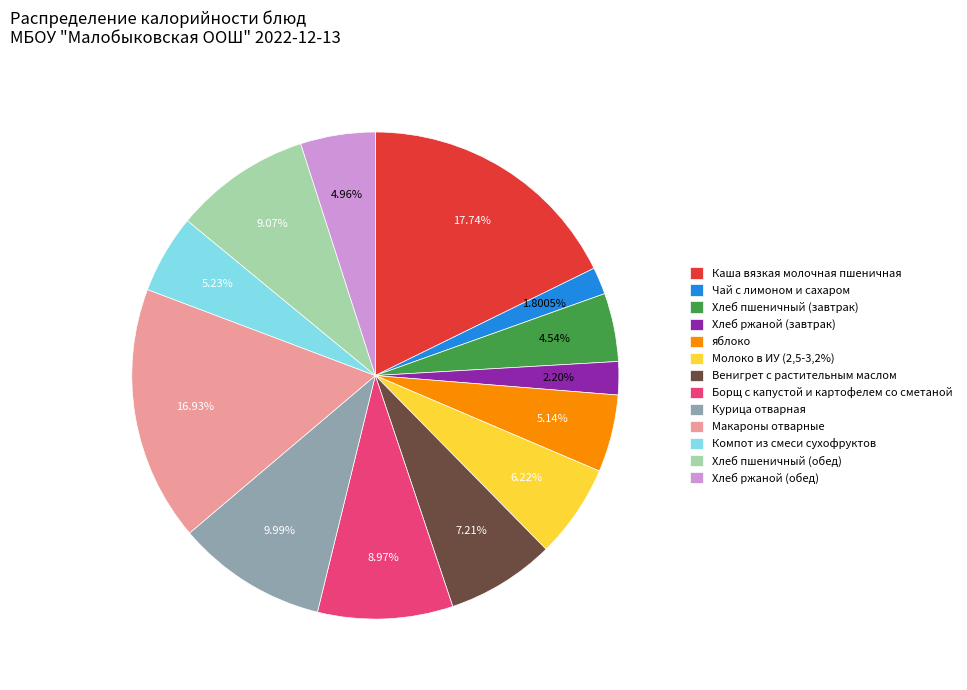

What is the ratio of the value at Венигрет с растительным маслом to the value at Курица отварная?

0.7